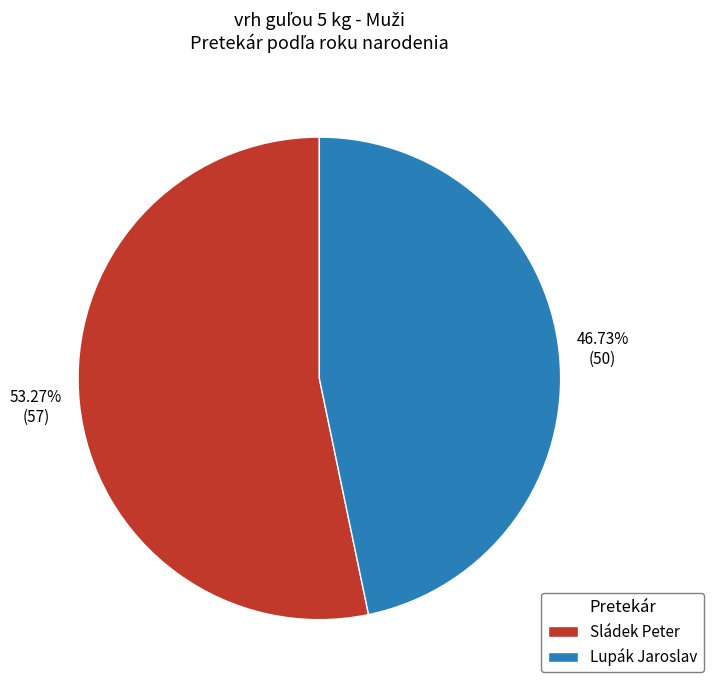

True or false: Sládek Peter accounts for 53% of the total.

True